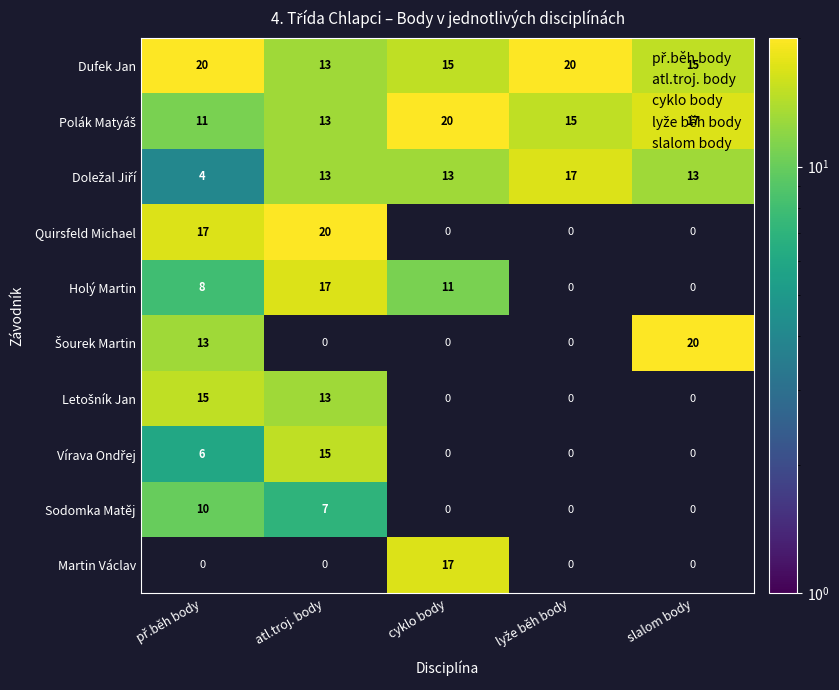

Reading left to right, list all the values displayed in this chart.

Dufek Jan: 20	13	15	20	15
Polák Matyáš: 11	13	20	15	17
Doležal Jiří: 4	13	13	17	13
Quirsfeld Michael: 17	20	0	0	0
Holý Martin: 8	17	11	0	0
Šourek Martin: 13	0	0	0	20
Letošník Jan: 15	13	0	0	0
Vírava Ondřej: 6	15	0	0	0
Sodomka Matěj: 10	7	0	0	0
Martin Václav: 0	0	17	0	0